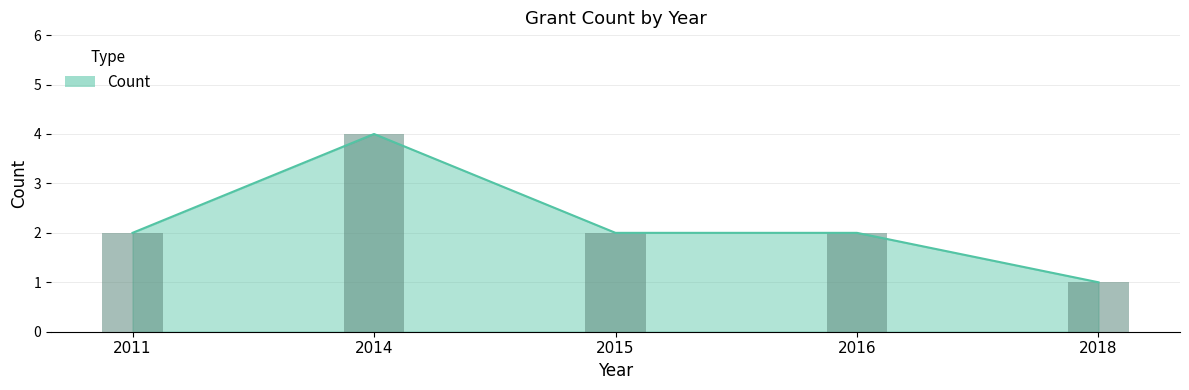

Where is the data nearest to the value 2?

2011